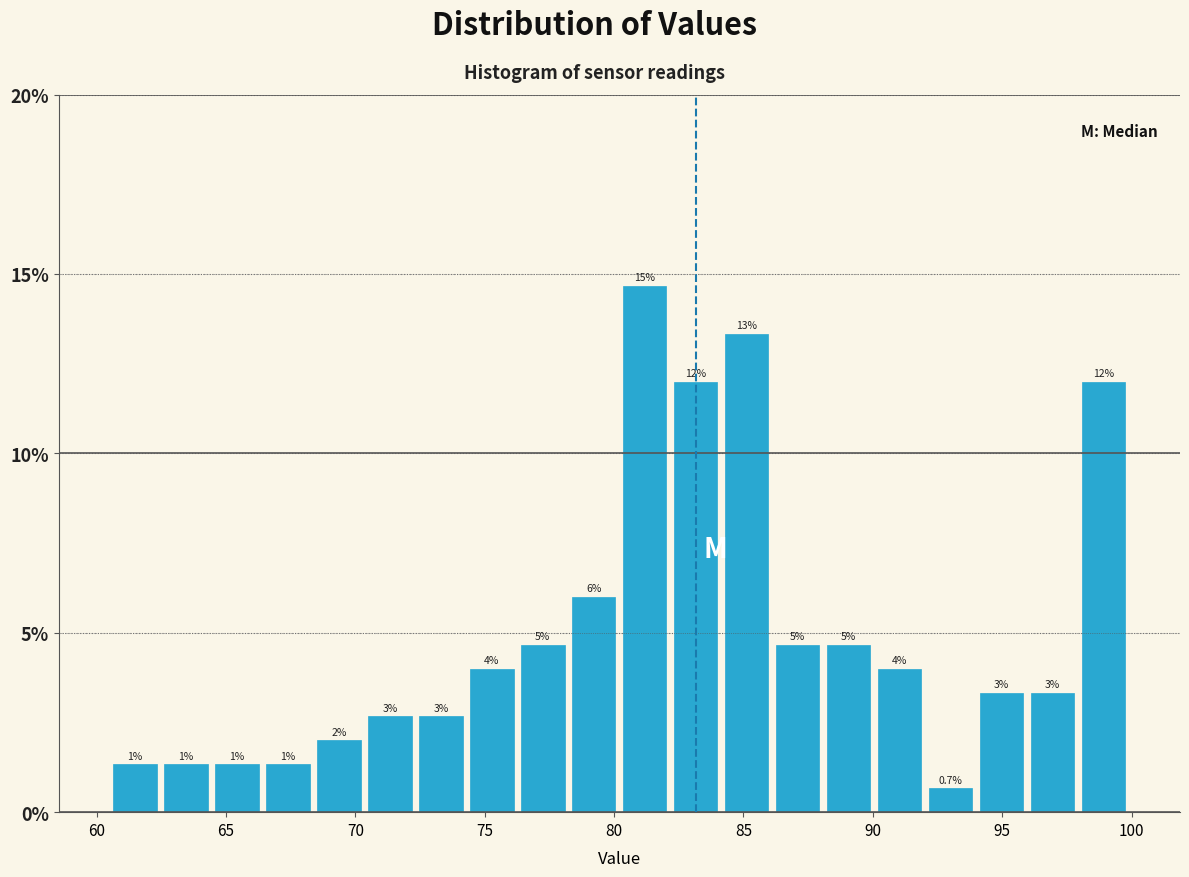

Around what value on the x-axis is the tallest bar? Give the approximate position of its centre, as read against the axis.

81.0